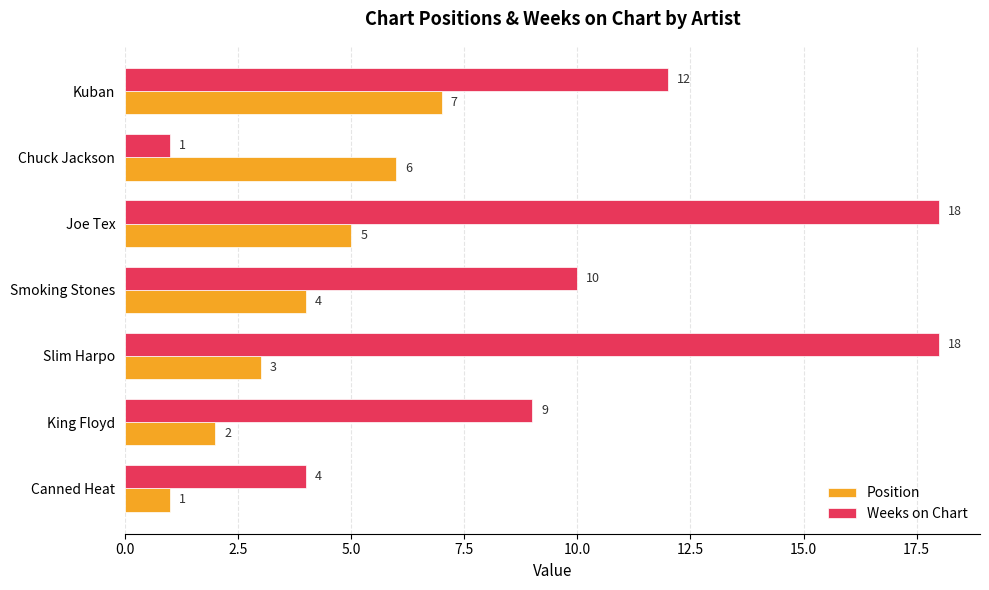

What is the maximum value shown in the chart?

18